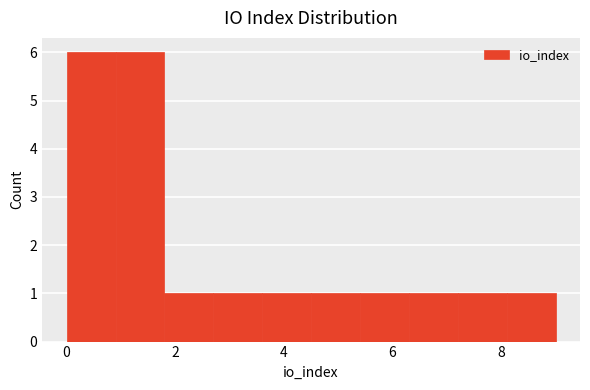

Reading left to right, list every bar in this chart as the range it spans on the x-axis followed by its height. Neither the bar edges nor the heights are printed on the chart, so give them approximately, as read against the axes.

0.0 to 0.9: 6
0.9 to 1.8: 6
1.8 to 2.7: 1
2.7 to 3.6: 1
3.6 to 4.5: 1
4.5 to 5.4: 1
5.4 to 6.3: 1
6.3 to 7.2: 1
7.2 to 8.1: 1
8.1 to 9.0: 1